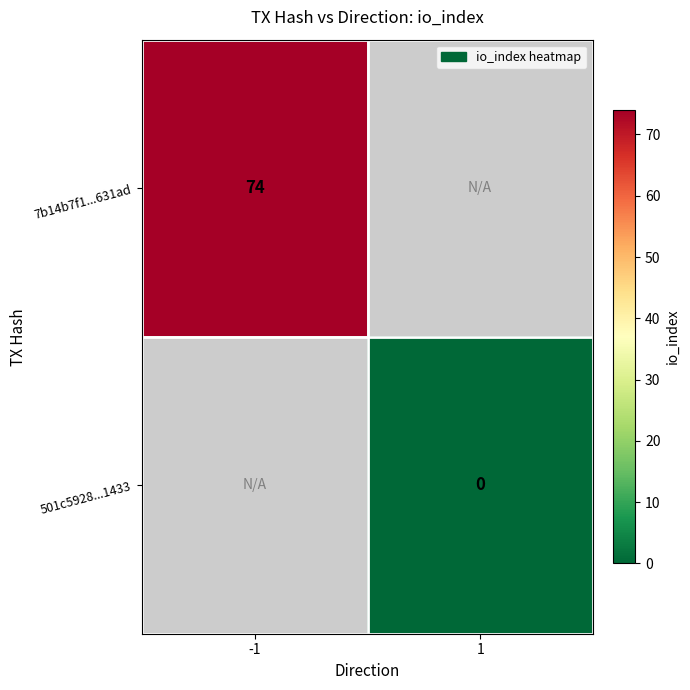

The value of 7b14b7f1...631ad at -1 is 74. True or false?

True